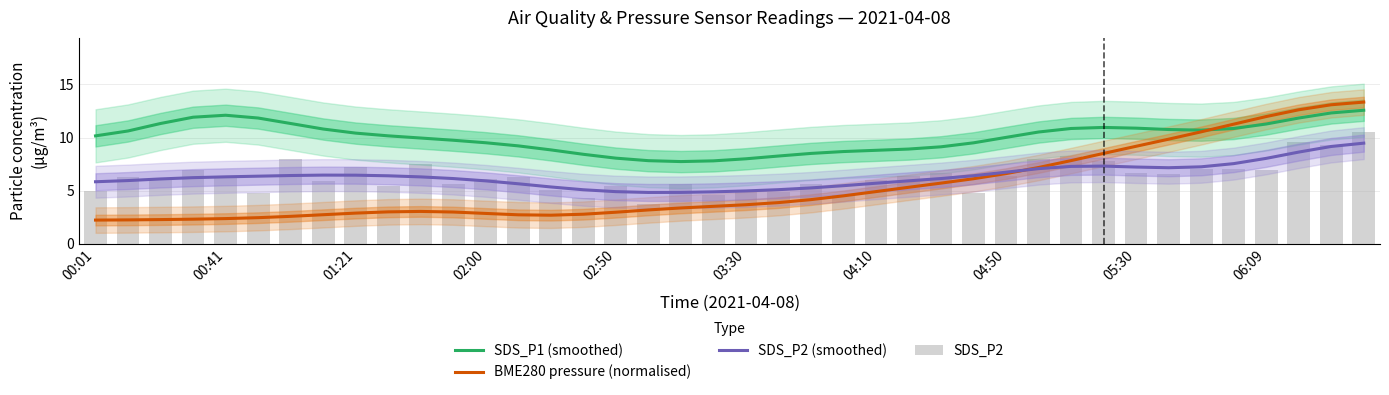

What is the maximum value for BME280 pressure (normalised)?

13.3